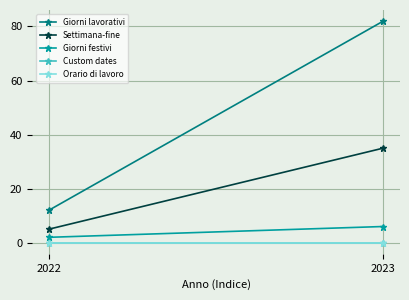

What is the value of the Giorni festivi point at the 2nd from the left?

6